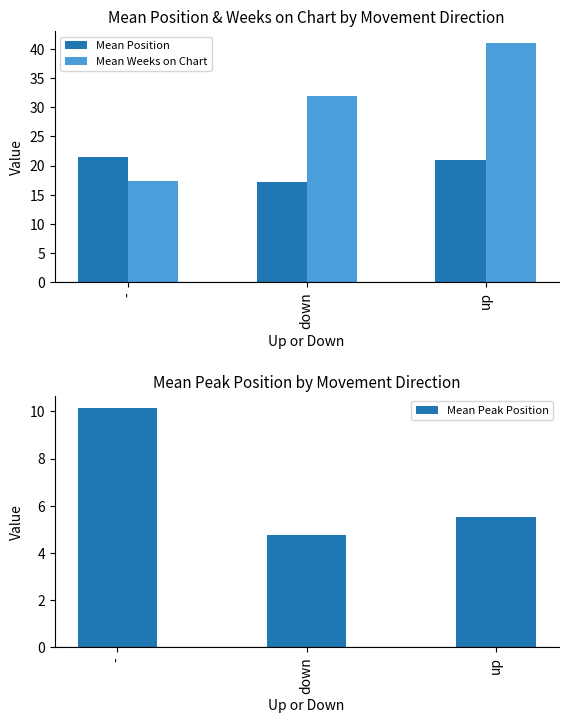

Where is Mean Peak Position nearest to the value 7?

up